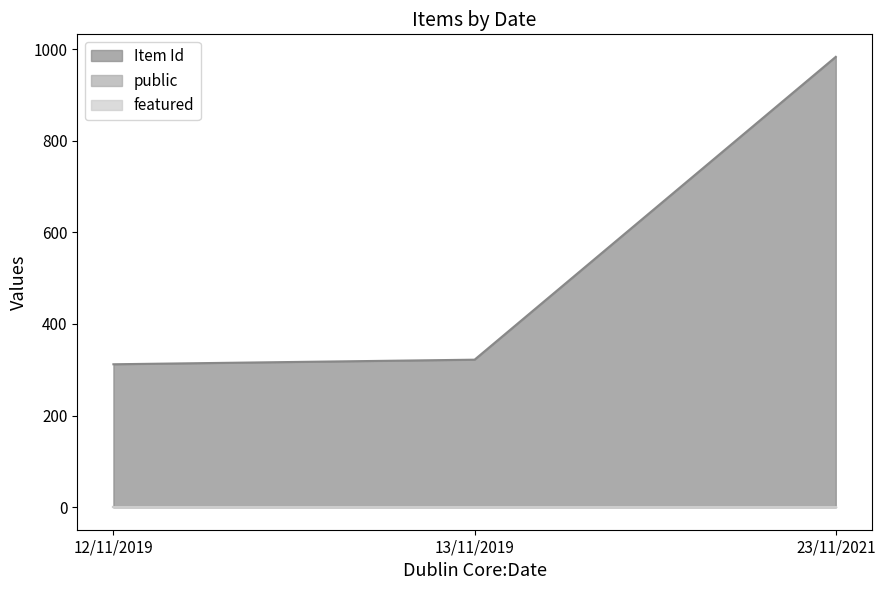

Between 23/11/2021 and 12/11/2019, which series saw the biggest shift?

Item Id